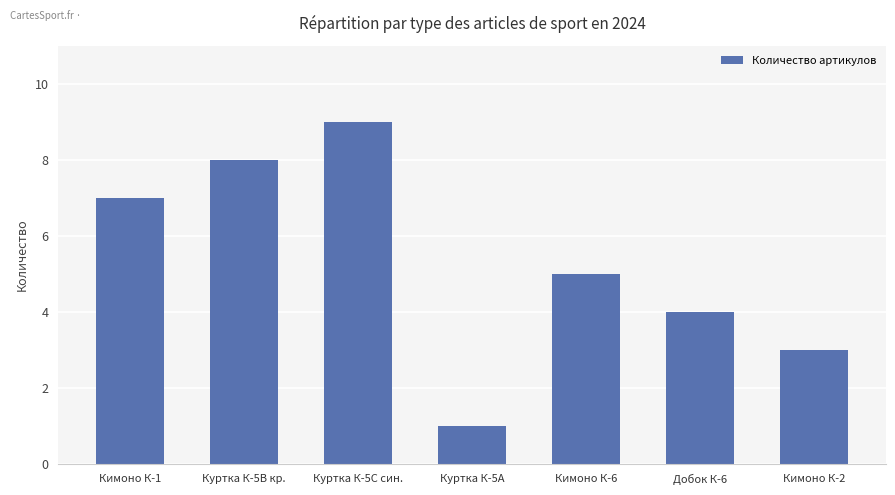

Rank the categories by value from lowest to highest.

Куртка К-5А, Кимоно К-2, Добок К-6, Кимоно К-6, Кимоно К-1, Куртка К-5В кр., Куртка К-5С син.